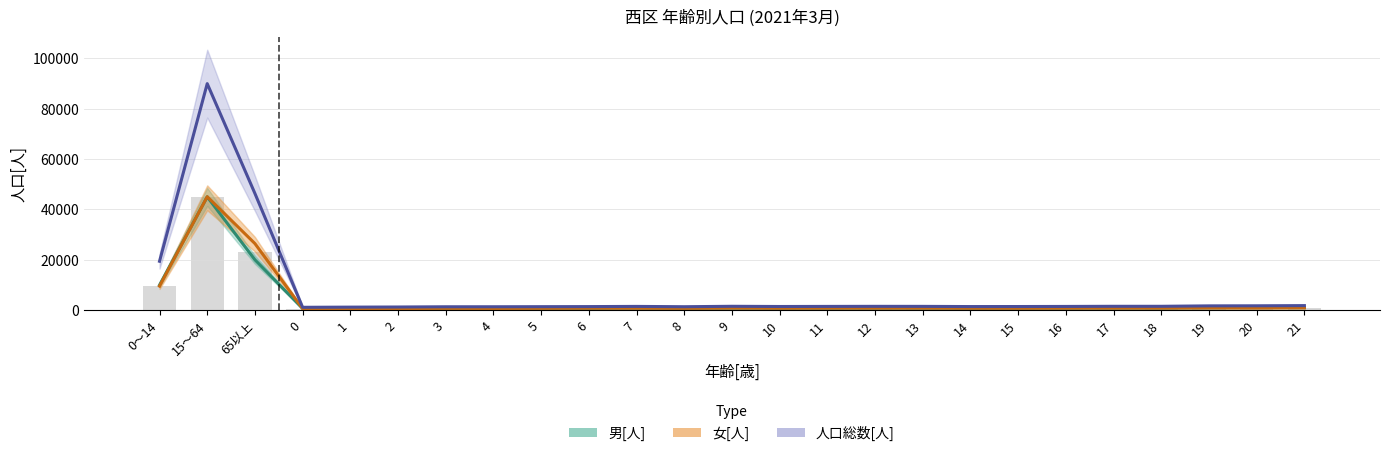

Rank the series at 21 from highest to lowest value.

人口総数[人], 男[人], 女[人]